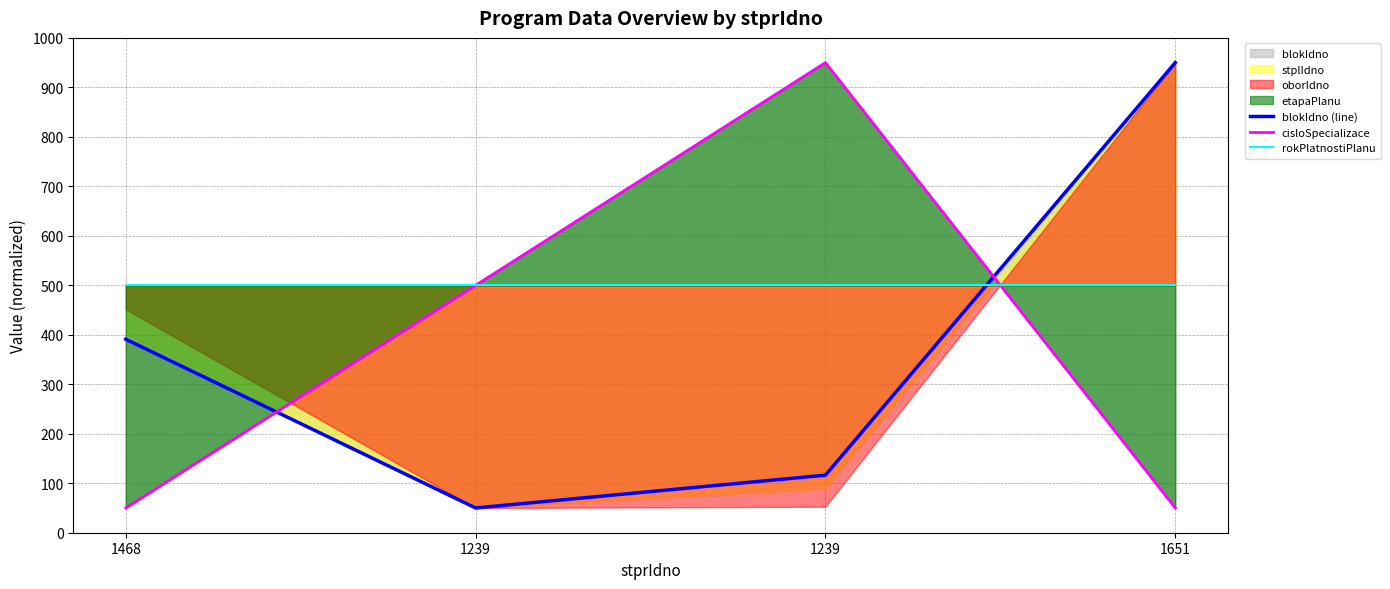

How many lines are shown in the chart?

3